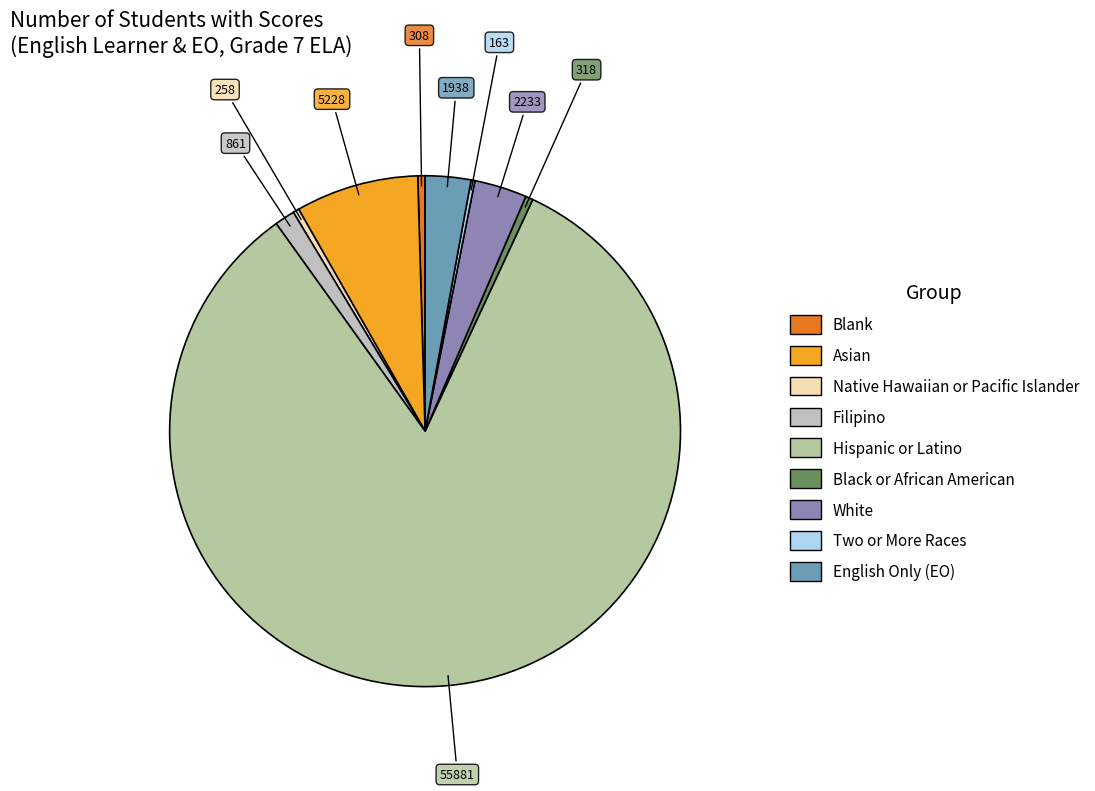

Which category has the smallest portion of the pie?

Two or More Races